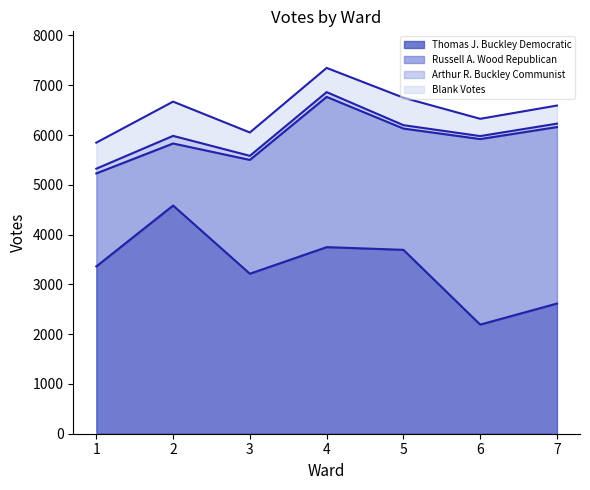

Which category has the lowest value in the Thomas J. Buckley Democratic series?

6